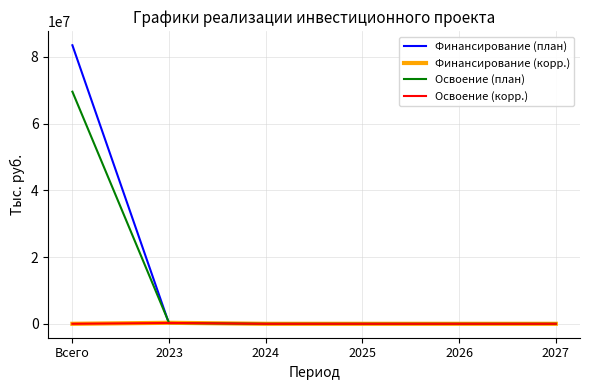

What position from the left is 2026?

5